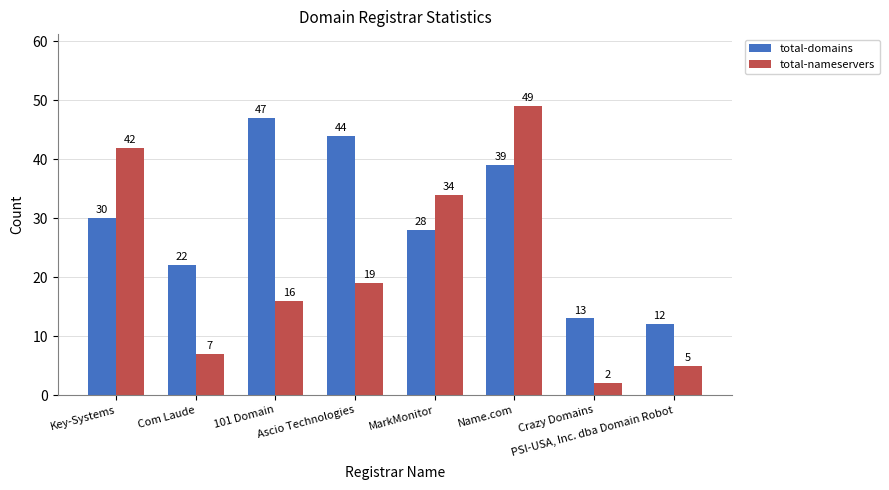

Which series has the largest total across all categories?

total-domains